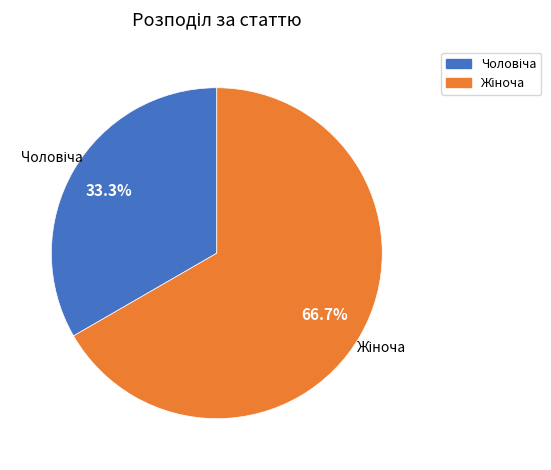

Is there any slice that represents more than half of the pie?

Yes